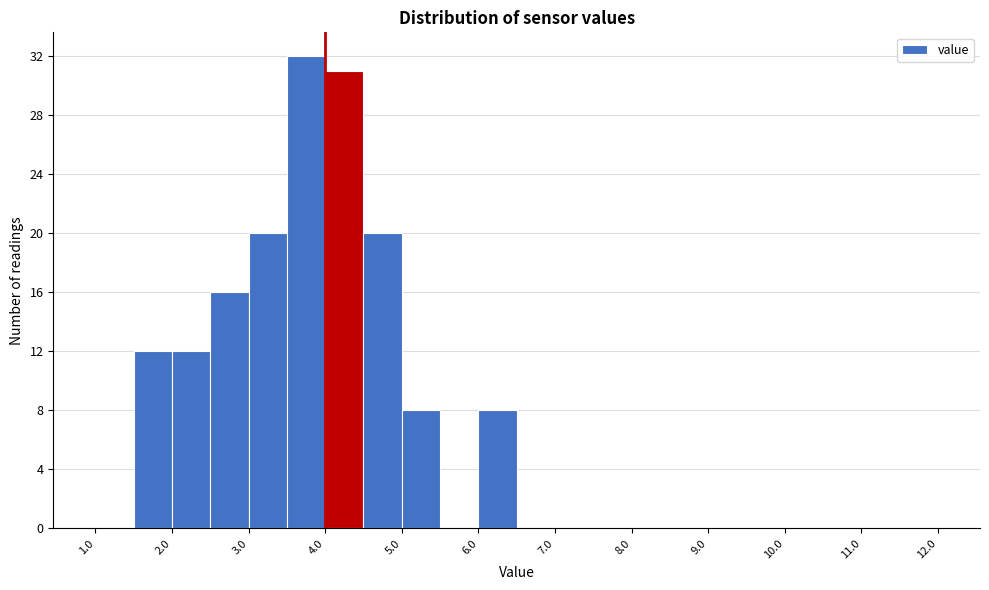

How tall is the bar that spans 6.0 to 6.5 on the x-axis? The values are not printed on the chart, so give them approximately, as read against the axis.

8